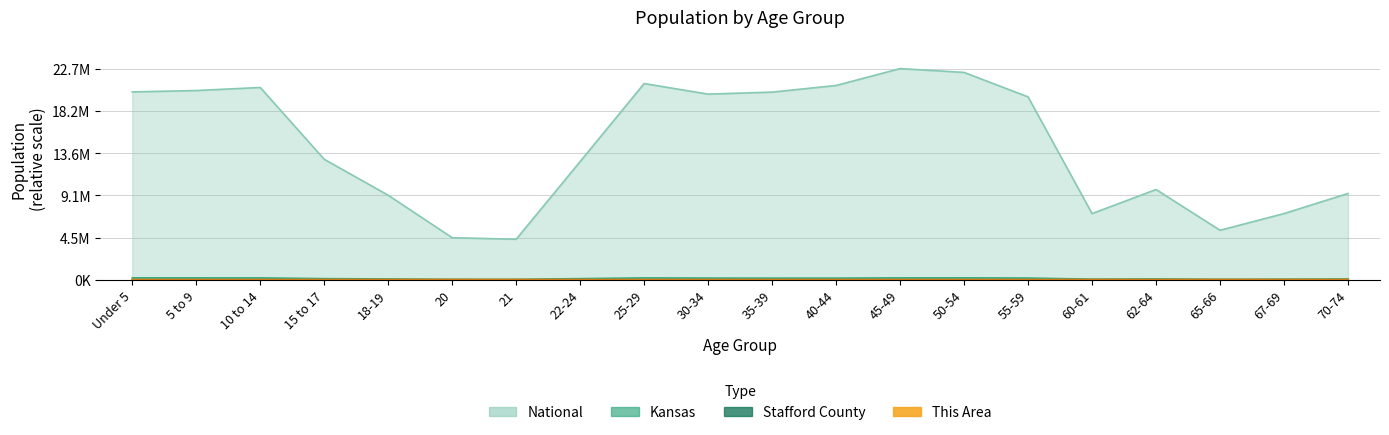

What are all the series names shown in the legend?

This Area, Stafford County, Kansas, National